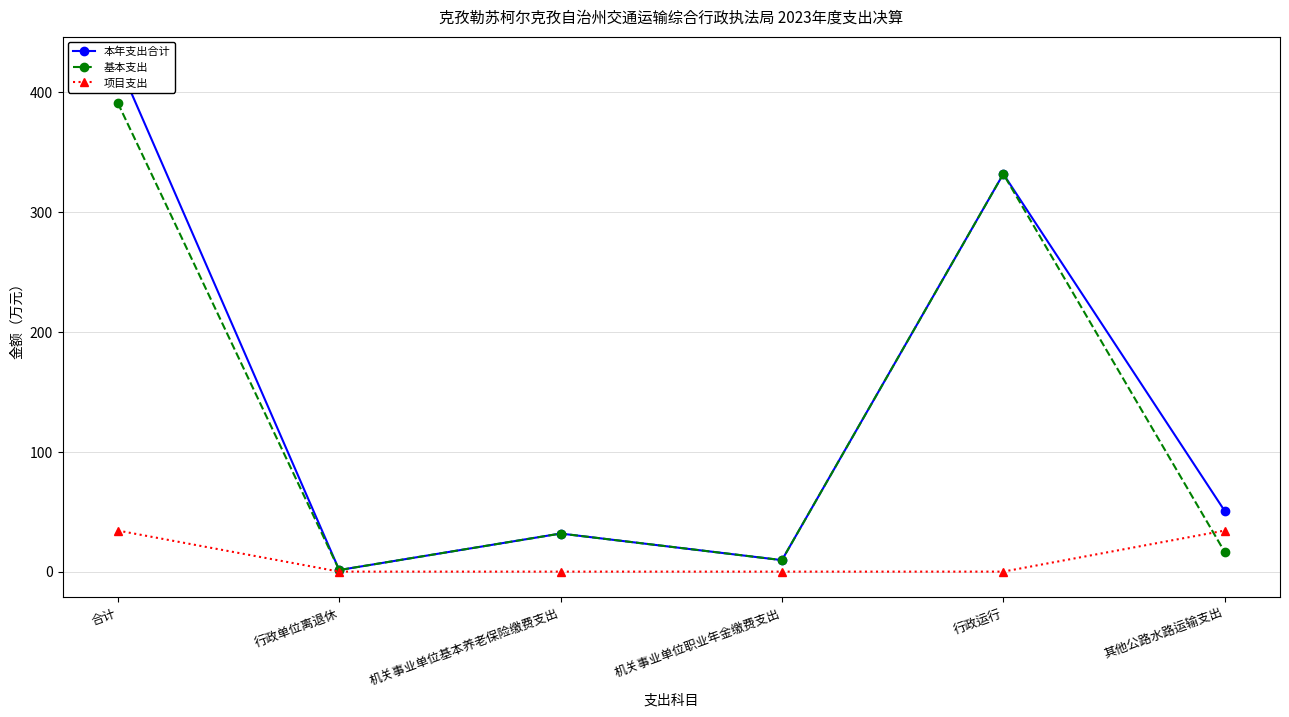

At which category is the sum across all series the highest?

合计